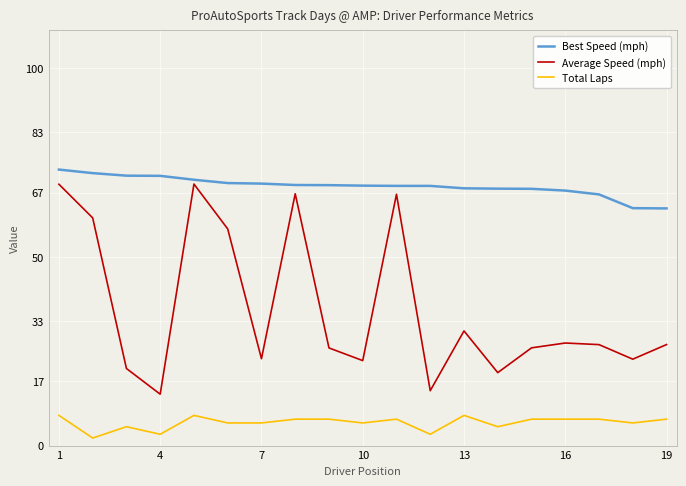

True or false: Best Speed (mph) and Average Speed (mph) intersect in this chart.

False